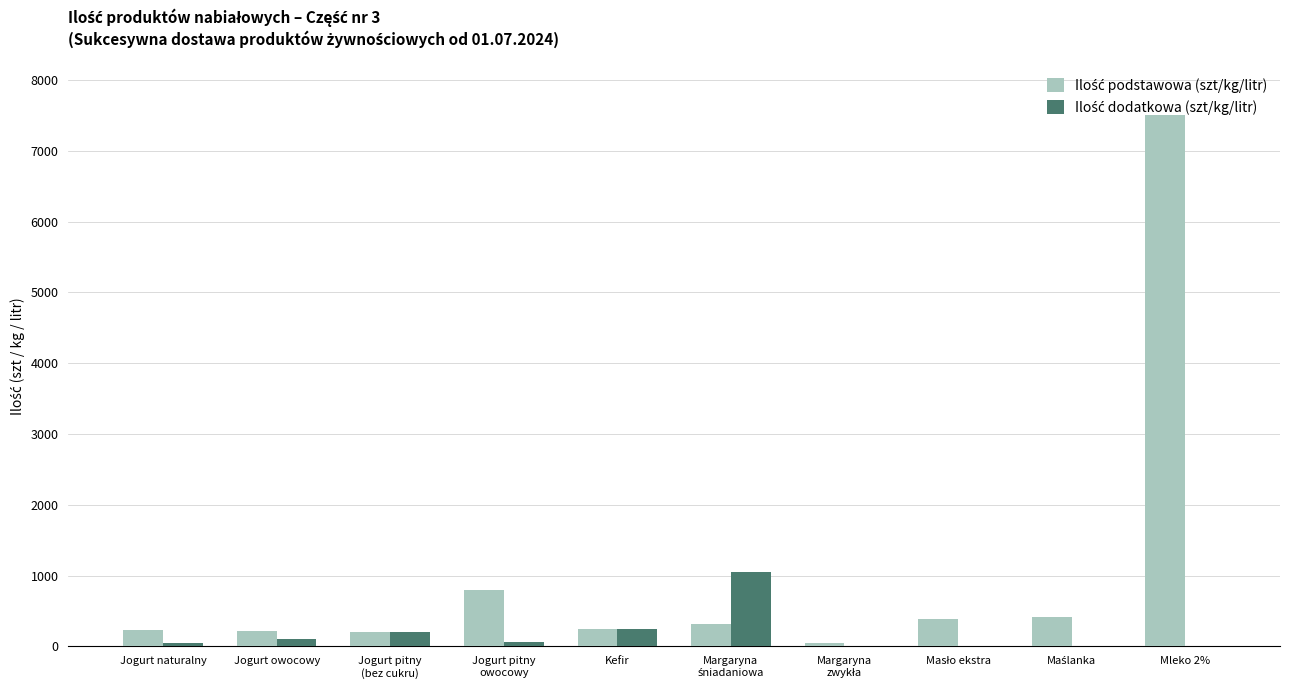

At which category is the sum across all series the highest?

Mleko 2%